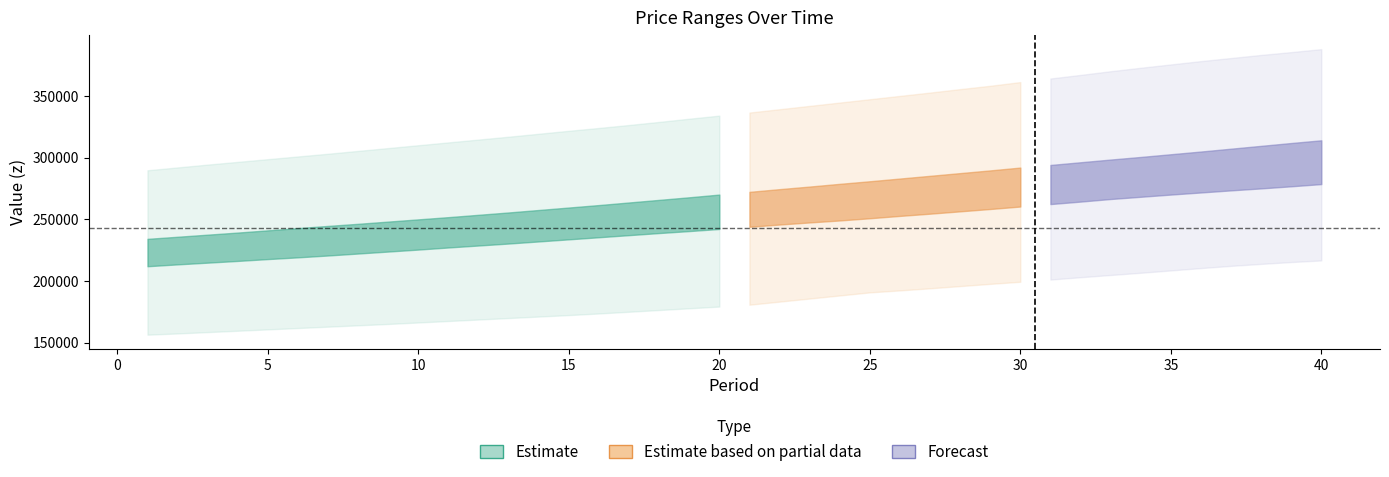

What is the value of the R point at the 37th from the left?

307200